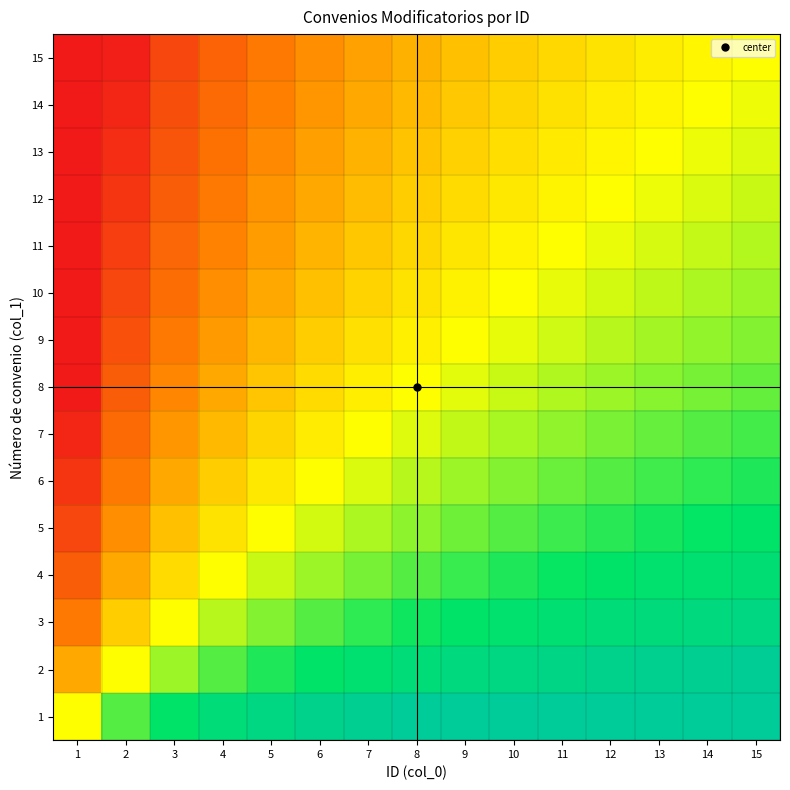

At which category does the chart reach its peak across all series?

8